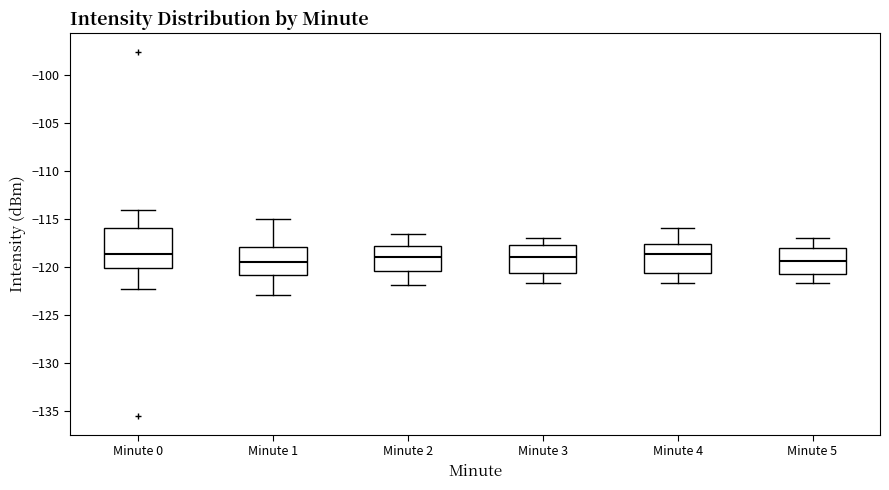

Reading left to right, transcribe this box plot: for each box, give where its median line is, the range the box spans, and where its two whiskers end, as read against the y-axis. The values are not printed on the chart, so give them approximately, as read against the axis.

Minute 0: median -118.5, box -120.0 to -116.0, whiskers -122.5 to -114.0
Minute 1: median -119.5, box -121.0 to -118.0, whiskers -123.0 to -115.0
Minute 2: median -119.0, box -120.5 to -118.0, whiskers -122.0 to -116.5
Minute 3: median -119.0, box -120.5 to -118.0, whiskers -121.5 to -117.0
Minute 4: median -118.5, box -120.5 to -117.5, whiskers -121.5 to -116.0
Minute 5: median -119.5, box -121.0 to -118.0, whiskers -121.5 to -117.0